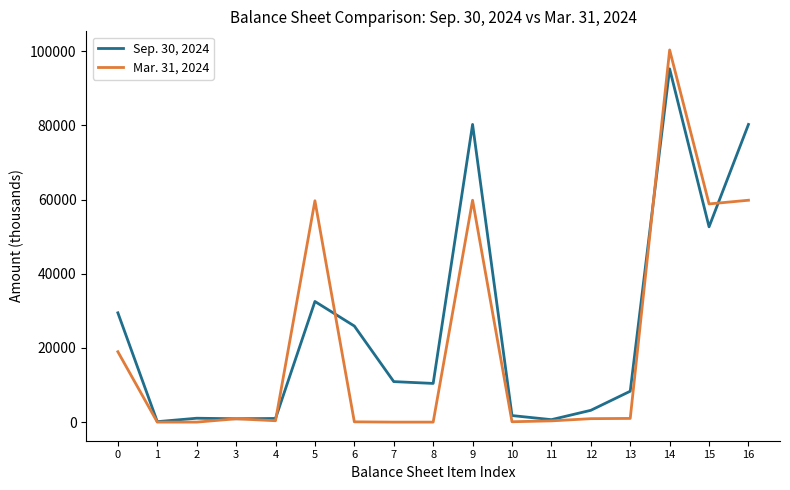

The Sep. 30, 2024 series shows 29475 at 0. True or false?

True